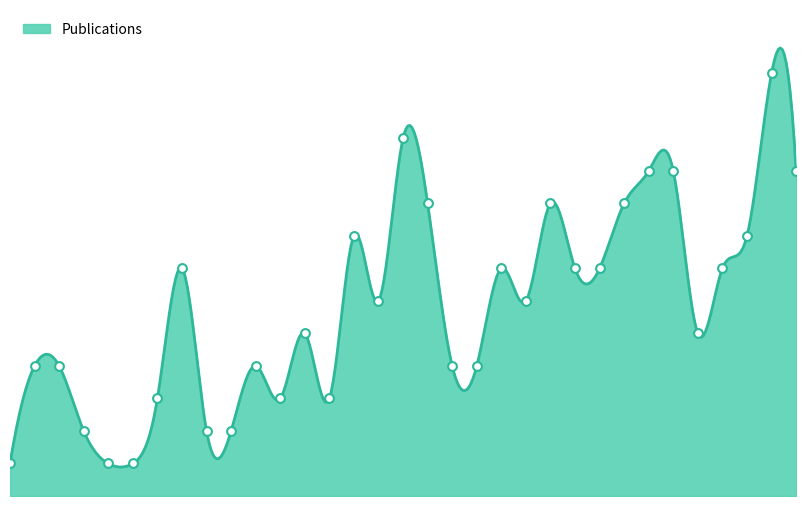

What is the change in value from 1994 to 2021?

+6